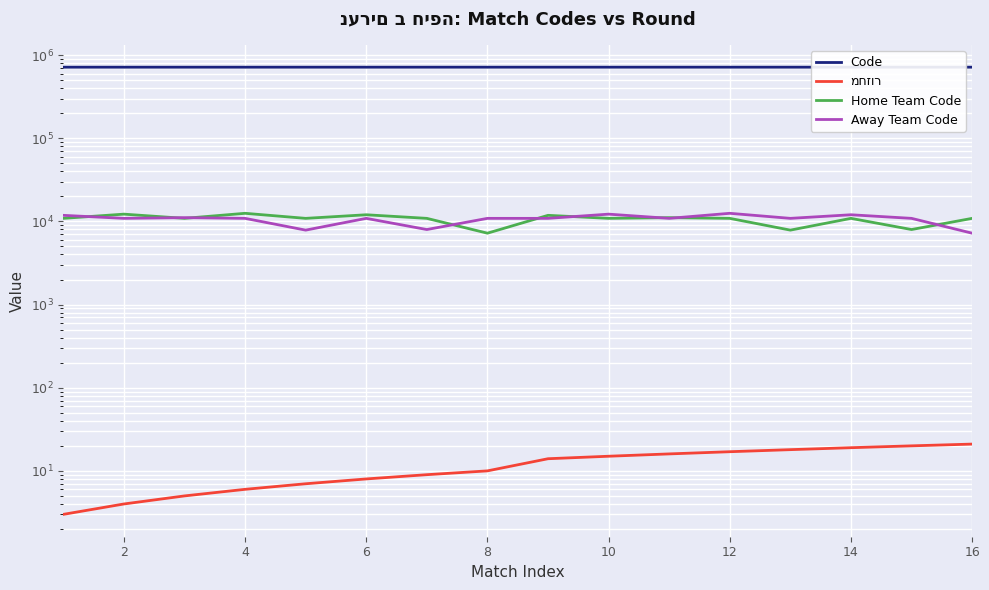

At how many categories does at least one series exceed 666833?

16